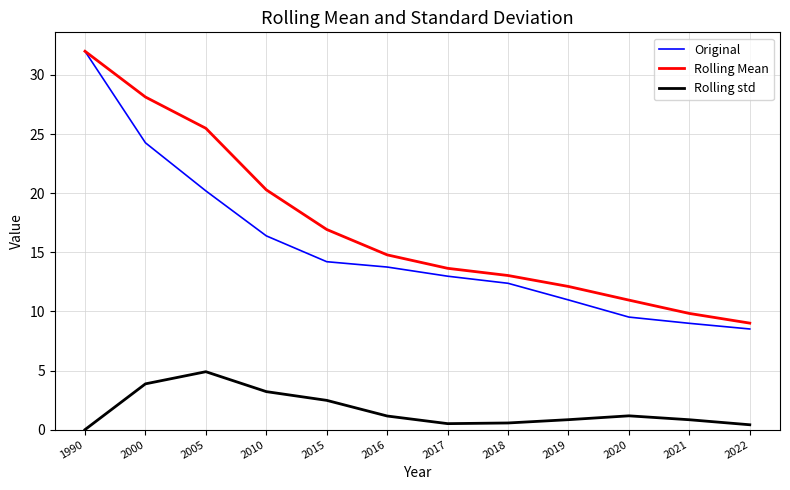

What are all the series names shown in the legend?

Original, Rolling Mean, Rolling std